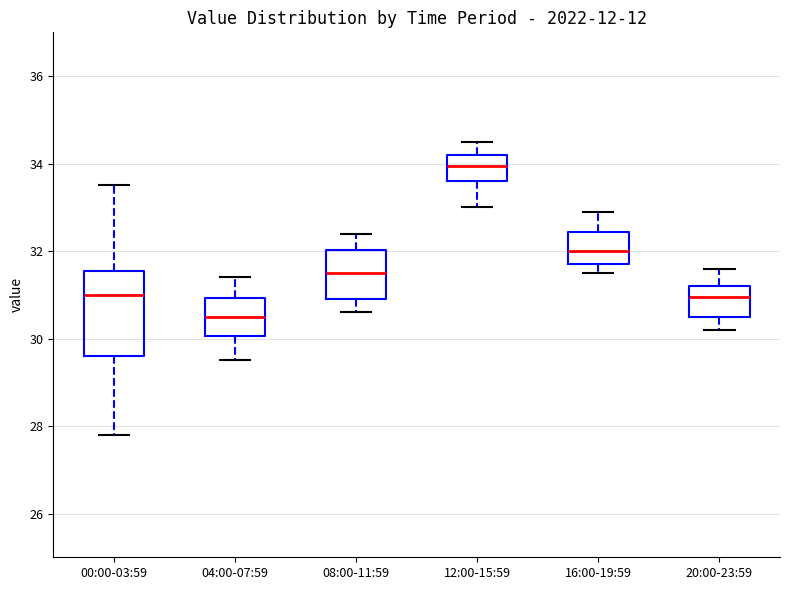

Reading left to right, read every box against the y-axis: the position of its median line, the range the box covers, and the ends of its whiskers. The values are not printed on the chart, so give them approximately, as read against the axis.

00:00-03:59: median 31.0, box 29.6 to 31.6, whiskers 27.8 to 33.6
04:00-07:59: median 30.6, box 30.0 to 31.0, whiskers 29.6 to 31.4
08:00-11:59: median 31.6, box 31.0 to 32.0, whiskers 30.6 to 32.4
12:00-15:59: median 34.0, box 33.6 to 34.2, whiskers 33.0 to 34.6
16:00-19:59: median 32.0, box 31.8 to 32.4, whiskers 31.6 to 33.0
20:00-23:59: median 31.0, box 30.6 to 31.2, whiskers 30.2 to 31.6